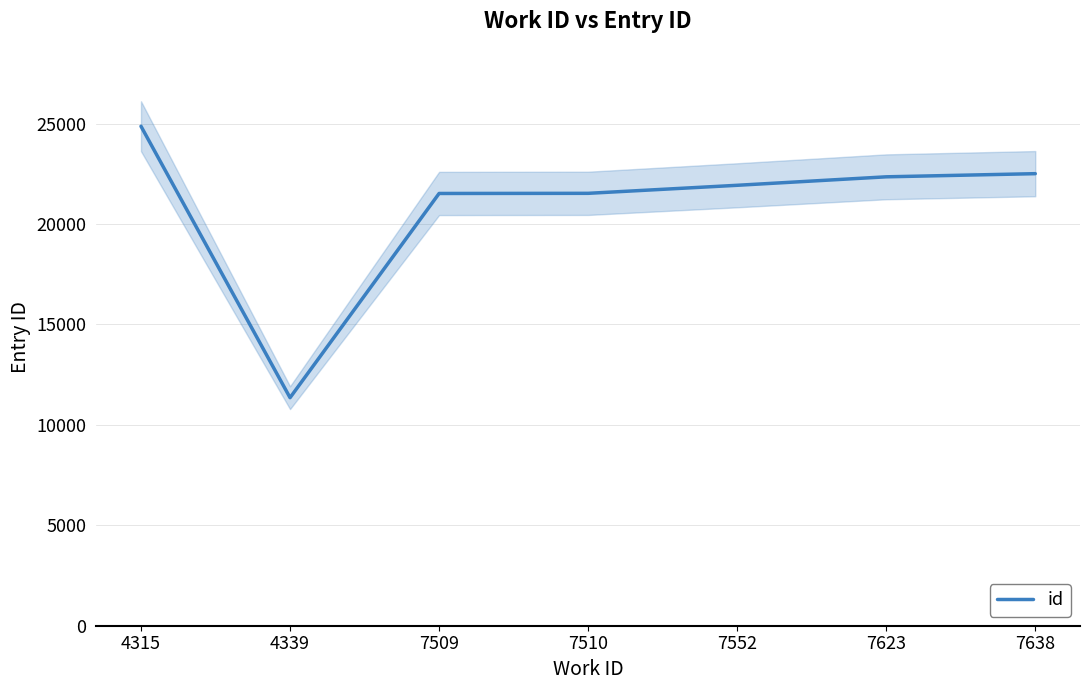

What is the smallest value displayed?

11355